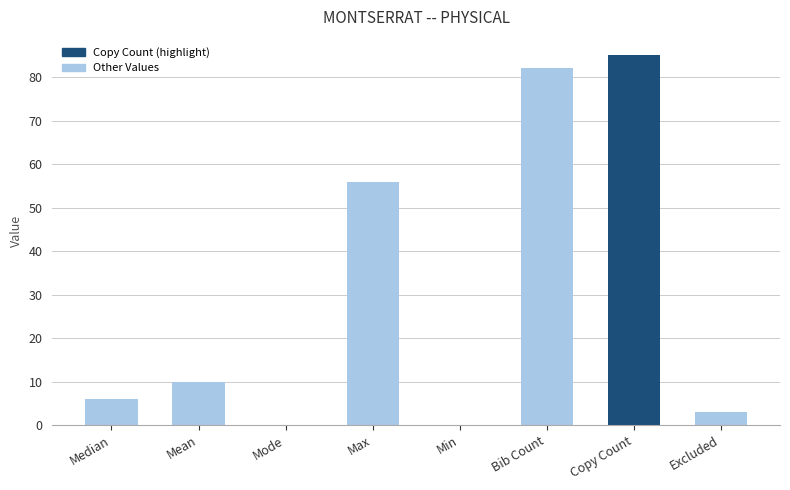

How many series are shown in this chart?

1